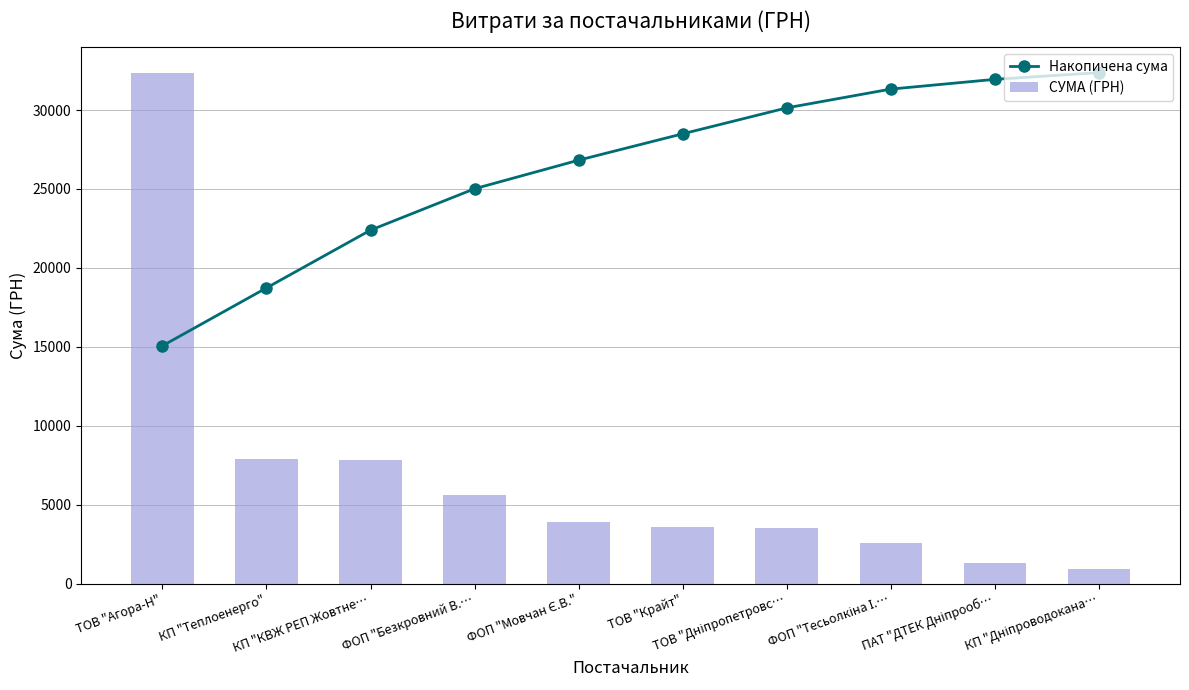

At which label does Накопичена сума reach its peak?

КП "Дніпроводокана…